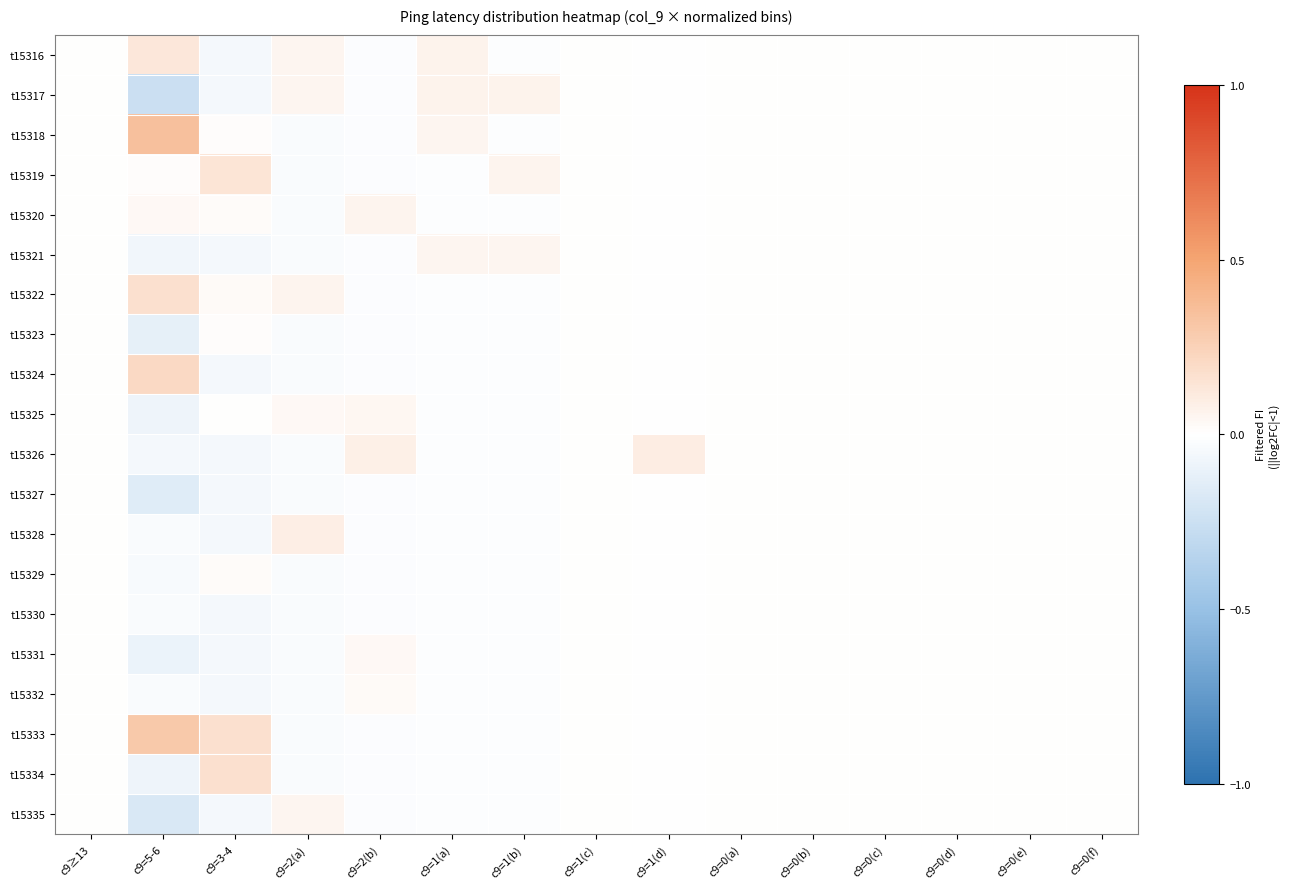

Which has a higher value, c9=5-6 or c9=1(a)?

c9=5-6